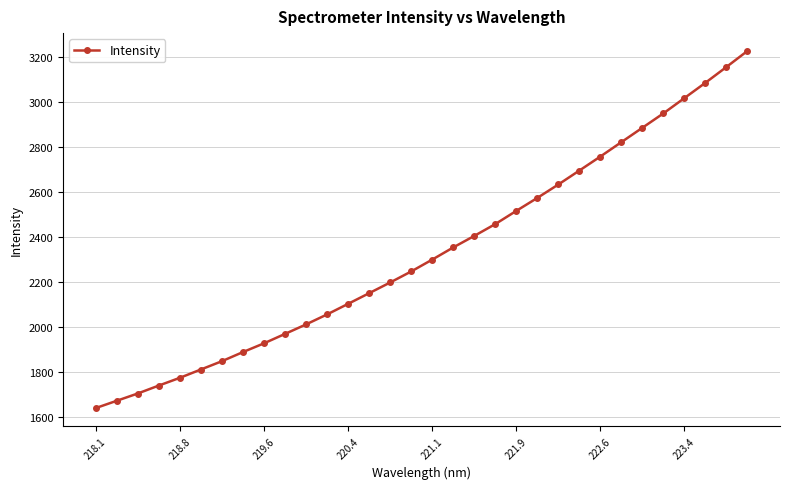

What is the sum of all values?

74572.6